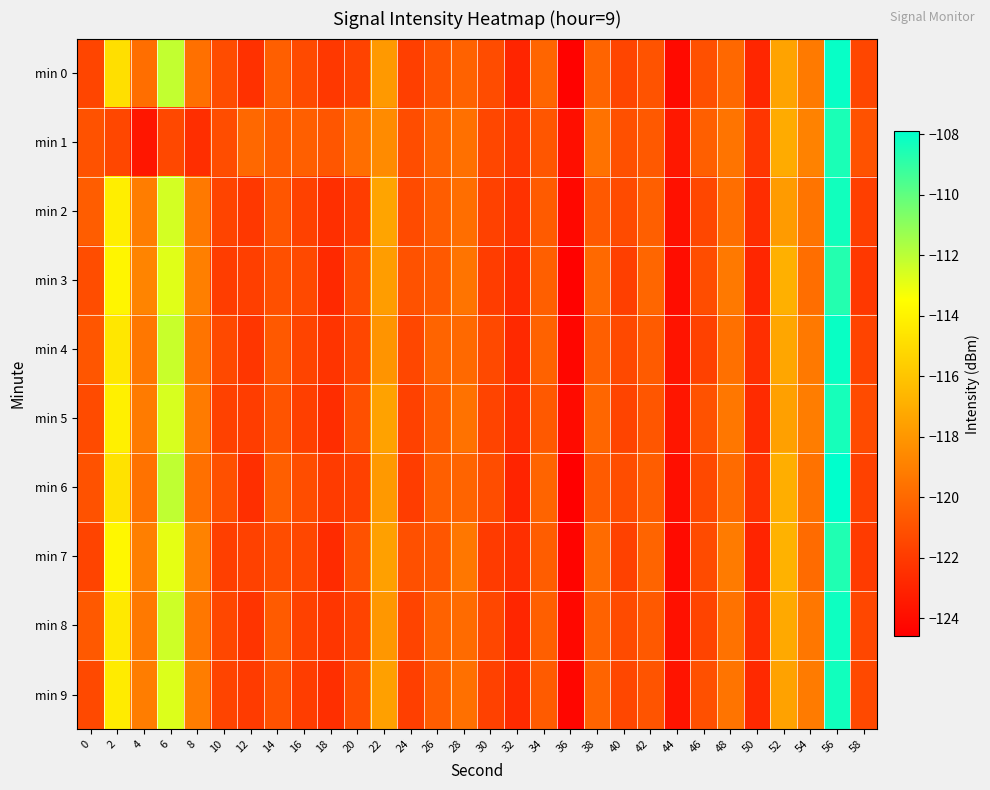

Which has a higher value, 50 or 42?

42